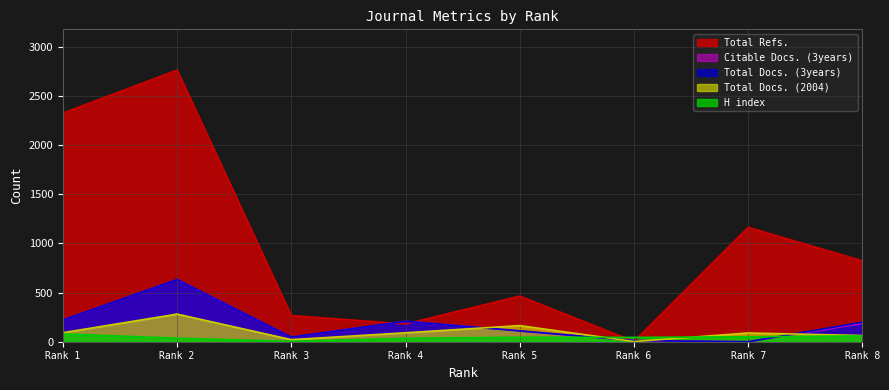

How many interior local peaks does the Citable Docs. (3years) series have?

2